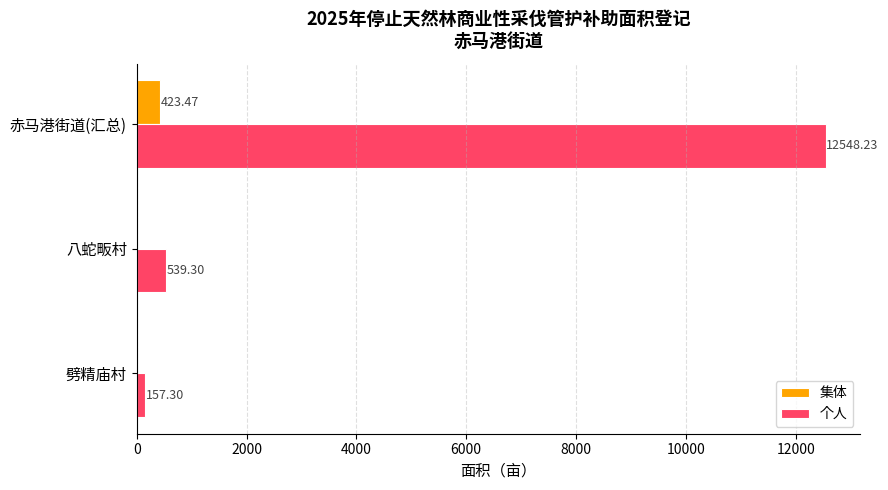

Between 八蛇畈村 and 赤马港街道(汇总), which series saw the biggest shift?

个人